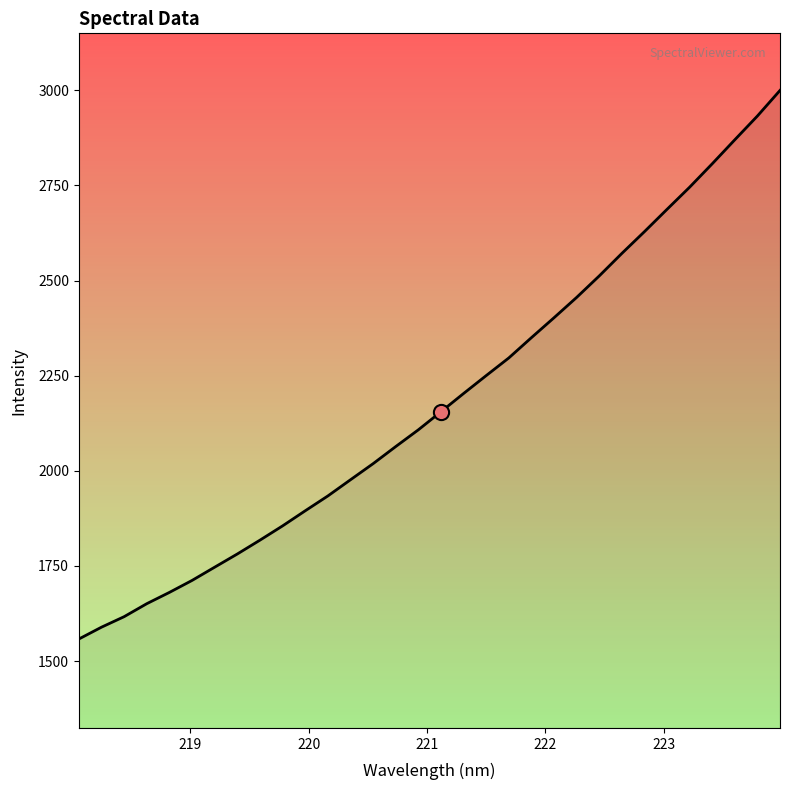

What is the greatest value displayed?

2999.8